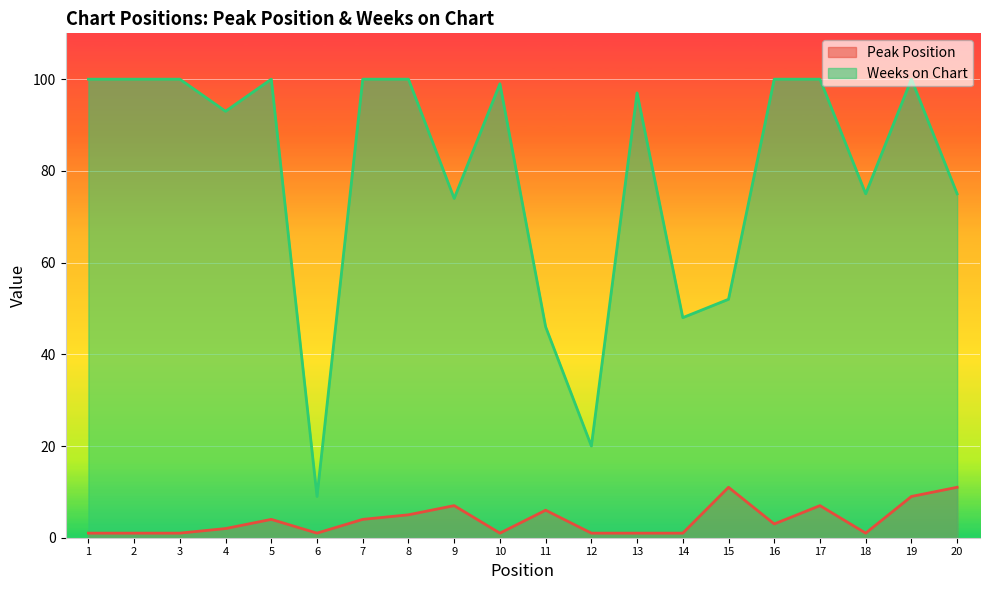

What is the difference between the highest and lowest values at 13?

96